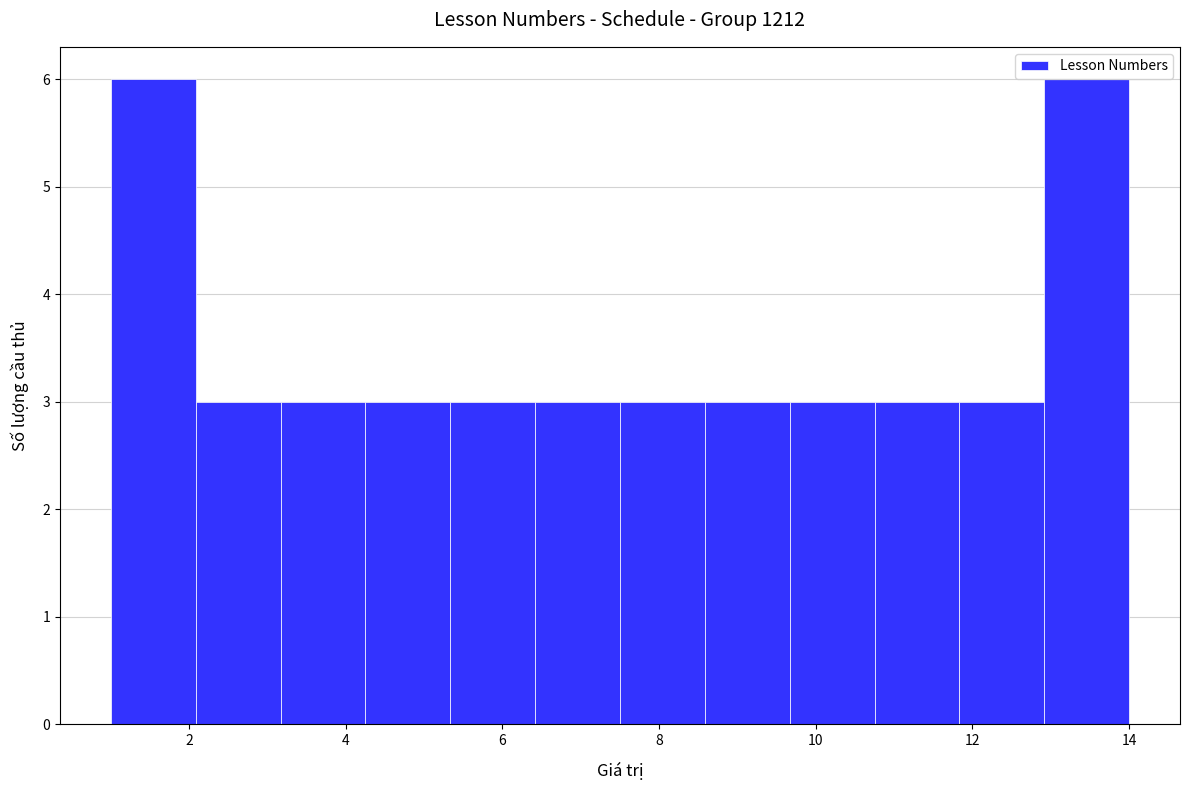

Reading left to right, list every bar in this chart as the range it spans on the x-axis followed by its height. Neither the bar edges nor the heights are printed on the chart, so give them approximately, as read against the axes.

1.0 to 2.0: 6
2.0 to 3.2: 3
3.2 to 4.2: 3
4.2 to 5.4: 3
5.4 to 6.4: 3
6.4 to 7.6: 3
7.6 to 8.6: 3
8.6 to 9.6: 3
9.6 to 10.8: 3
10.8 to 11.8: 3
11.8 to 13.0: 3
13.0 to 14.0: 6